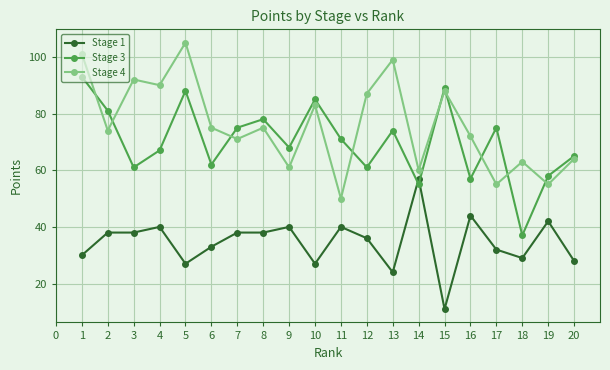

Which series changed the most between 2 and 11?

Stage 4